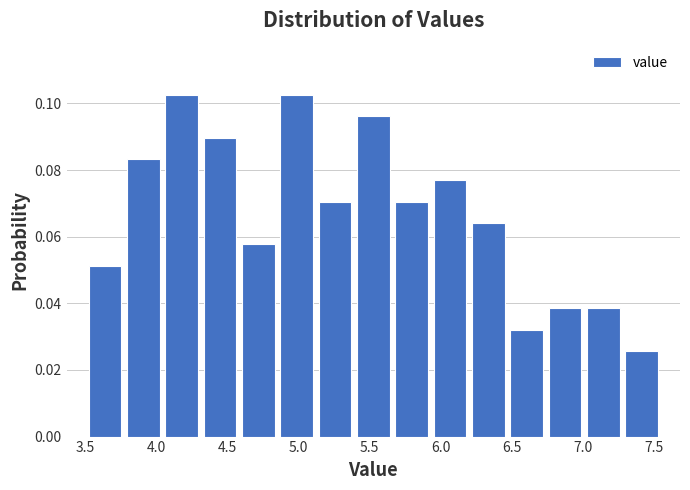

What is the height of the bar covering 5.93 to 6.20 on the x-axis? Neither the bar edges nor the heights are printed on the chart, so give them approximately, as read against the axes.

0.076